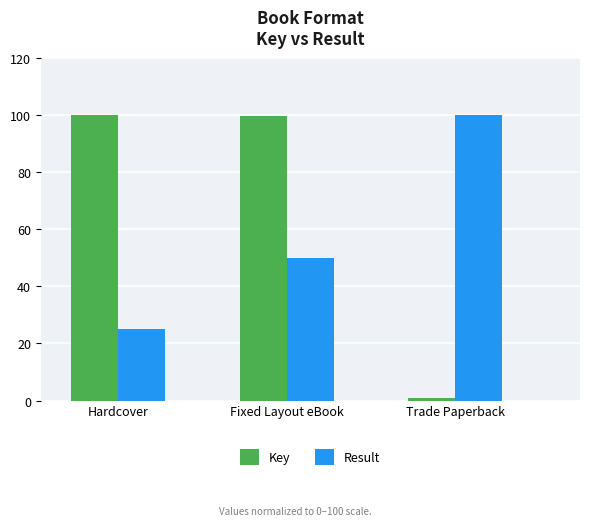

What is the difference between the Result values at Hardcover and Fixed Layout eBook?

25.0